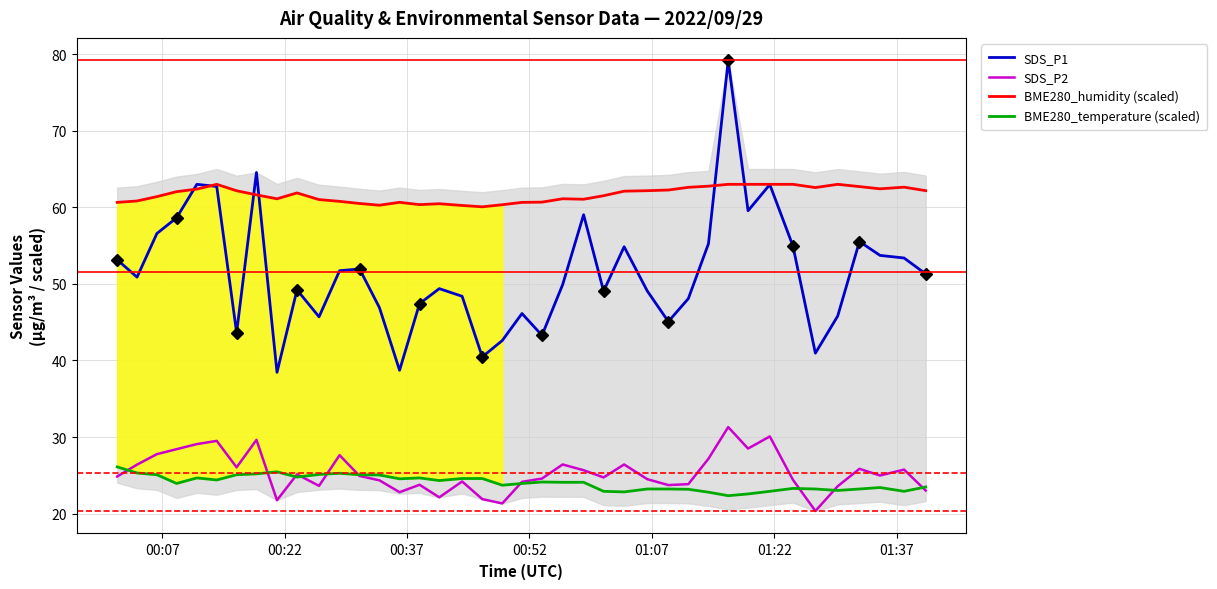

What is the sum of all SDS_P1 values?

2061.1